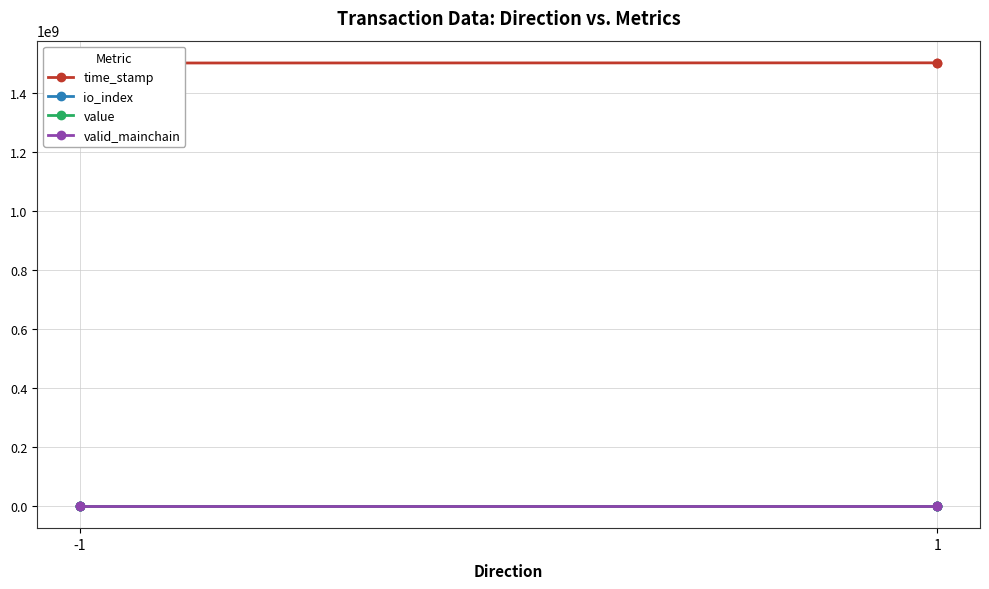

Which category has the lowest value across all series?

-1